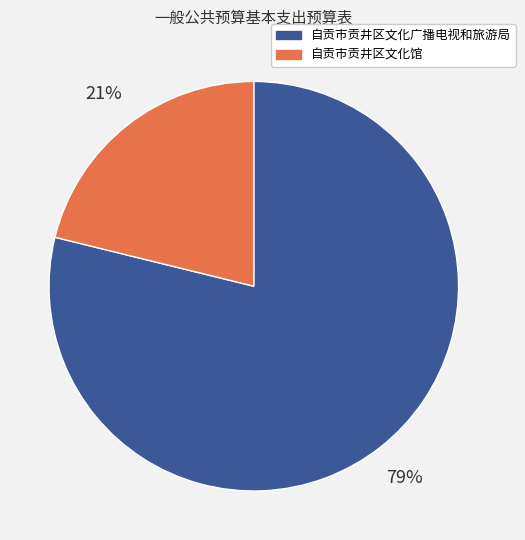

Count the number of slices in the pie.

2